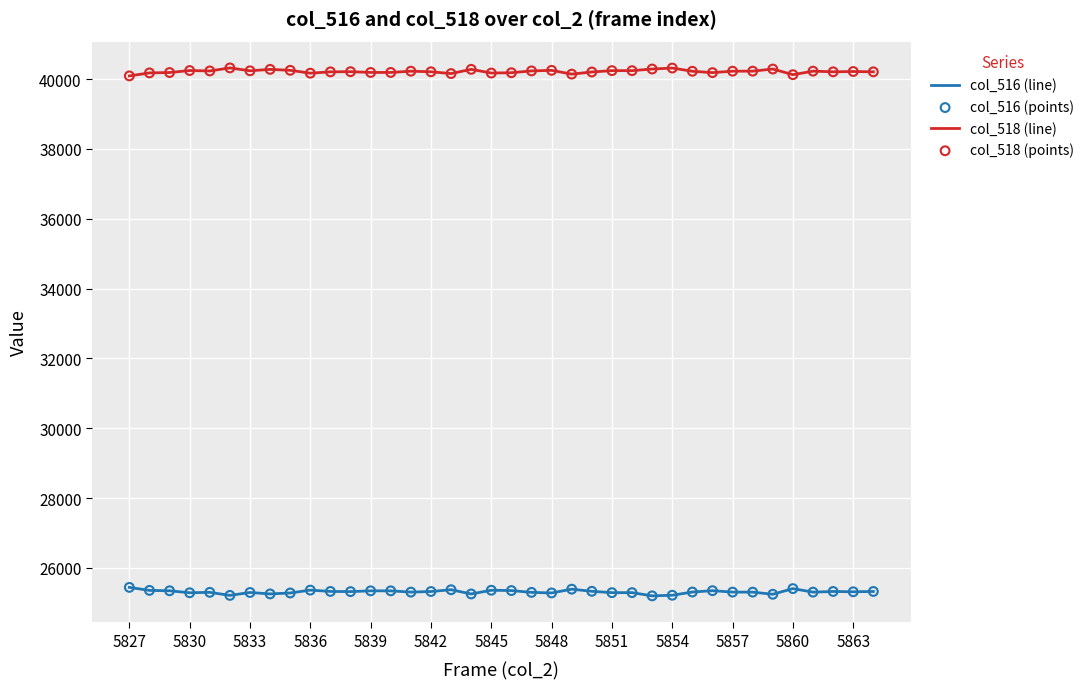

What is the smallest value displayed?

25199